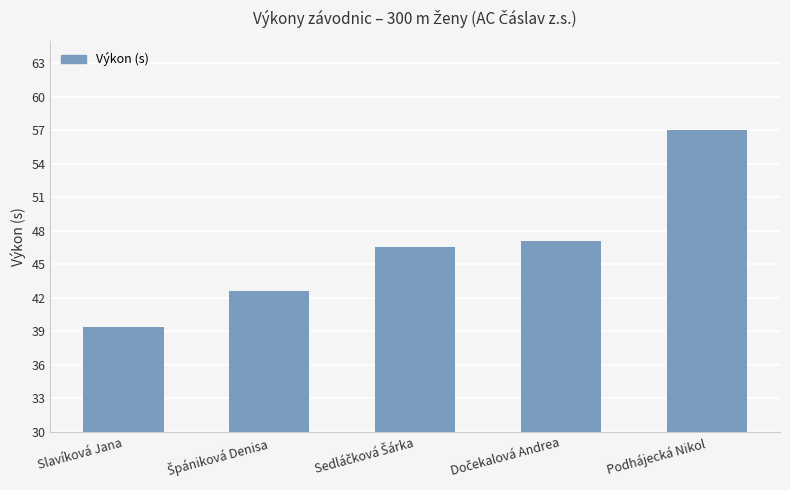

What is the sum of all values?

232.7